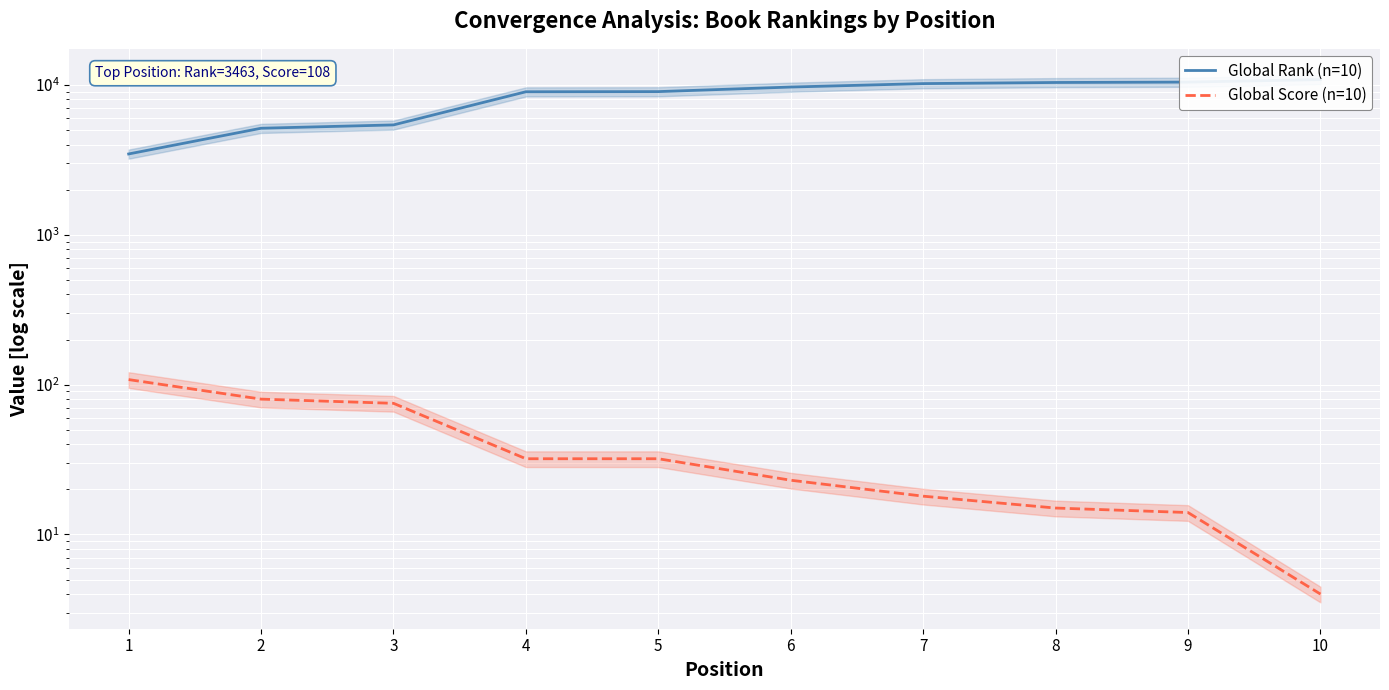

At which category is the sum across all series the highest?

10